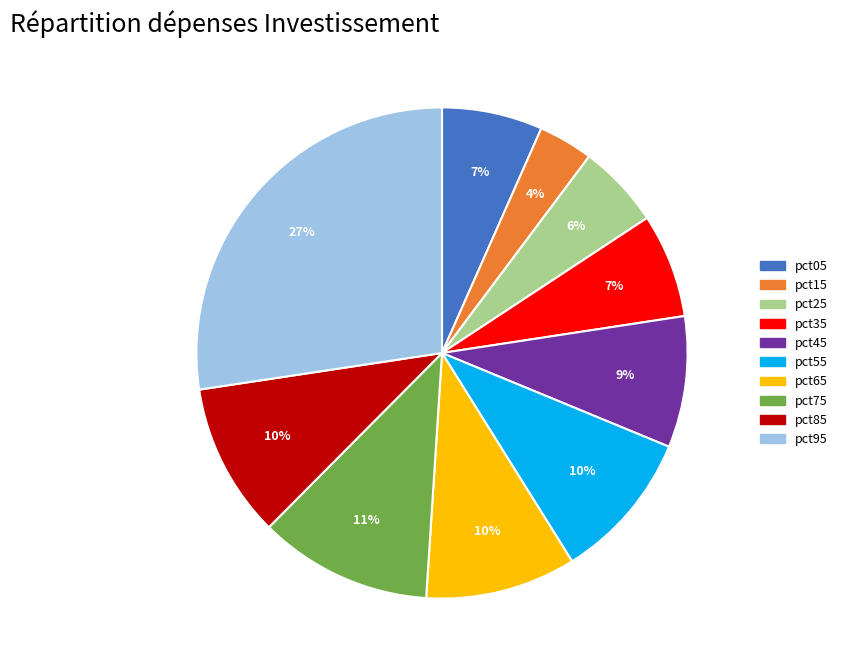

To the nearest percent, what is the average slice percentage?

10%